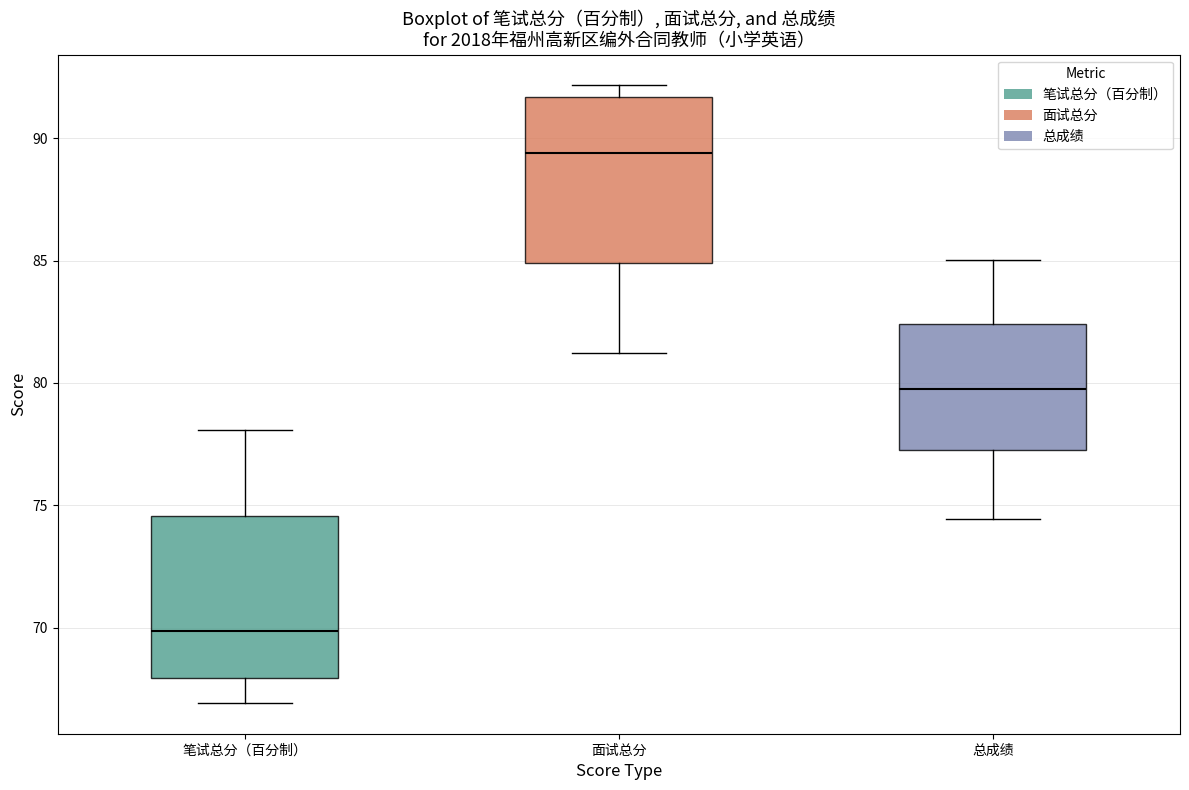

Which box's median line is the lowest?

笔试总分（百分制）